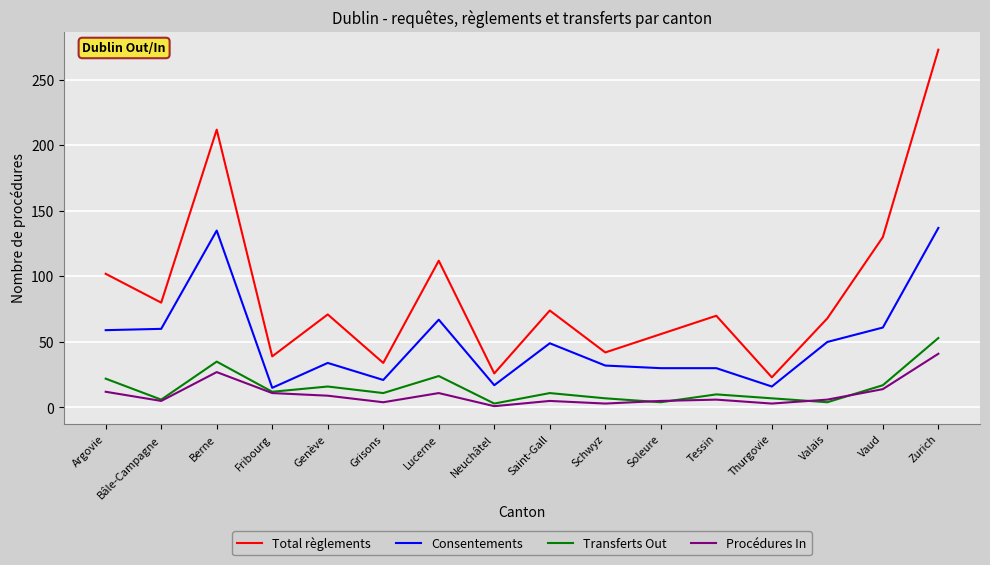

Which series has the widest spread of values?

Total règlements